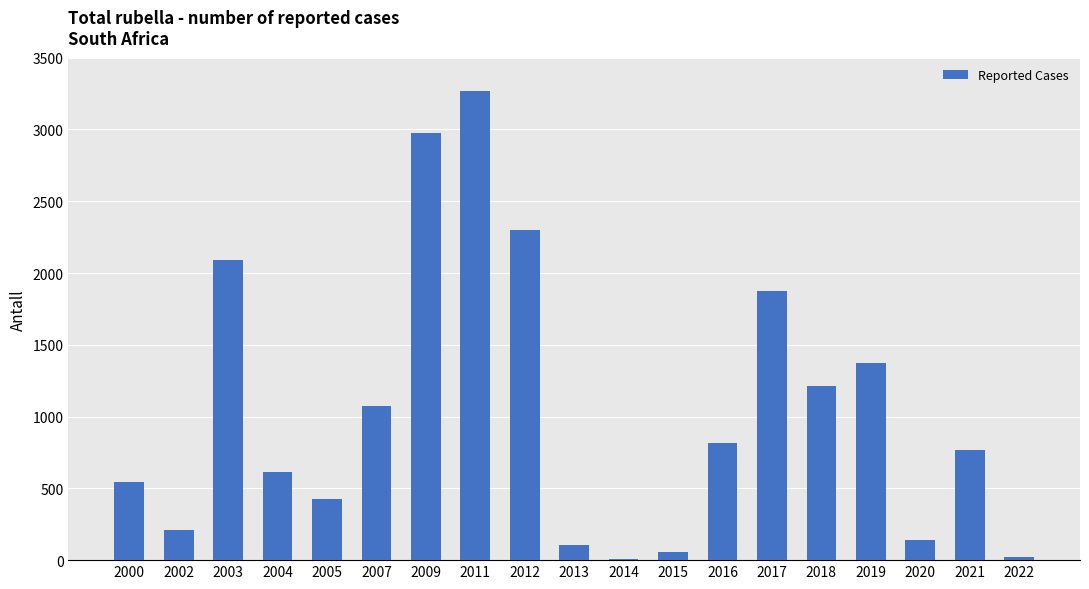

True or false: the data shows 1370 at 2019.

True